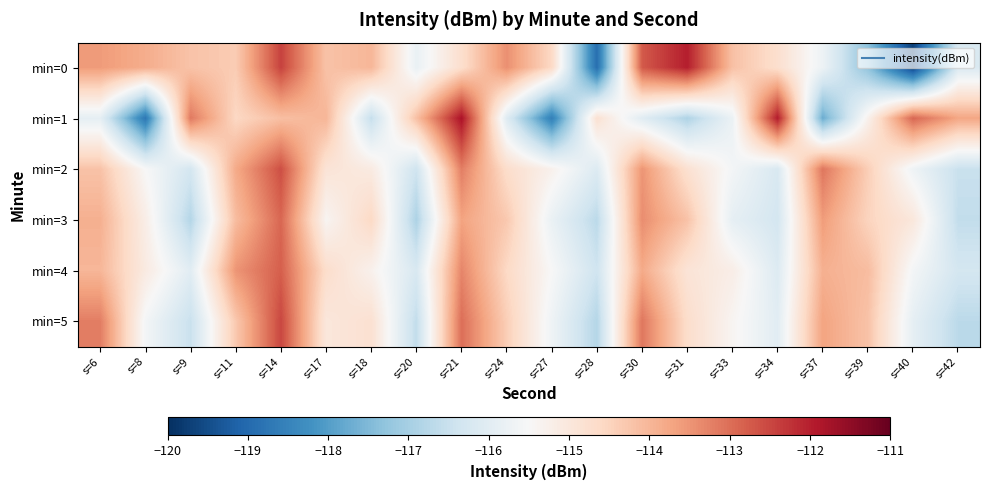

Which has a higher value, s=8 or s=11?

s=8